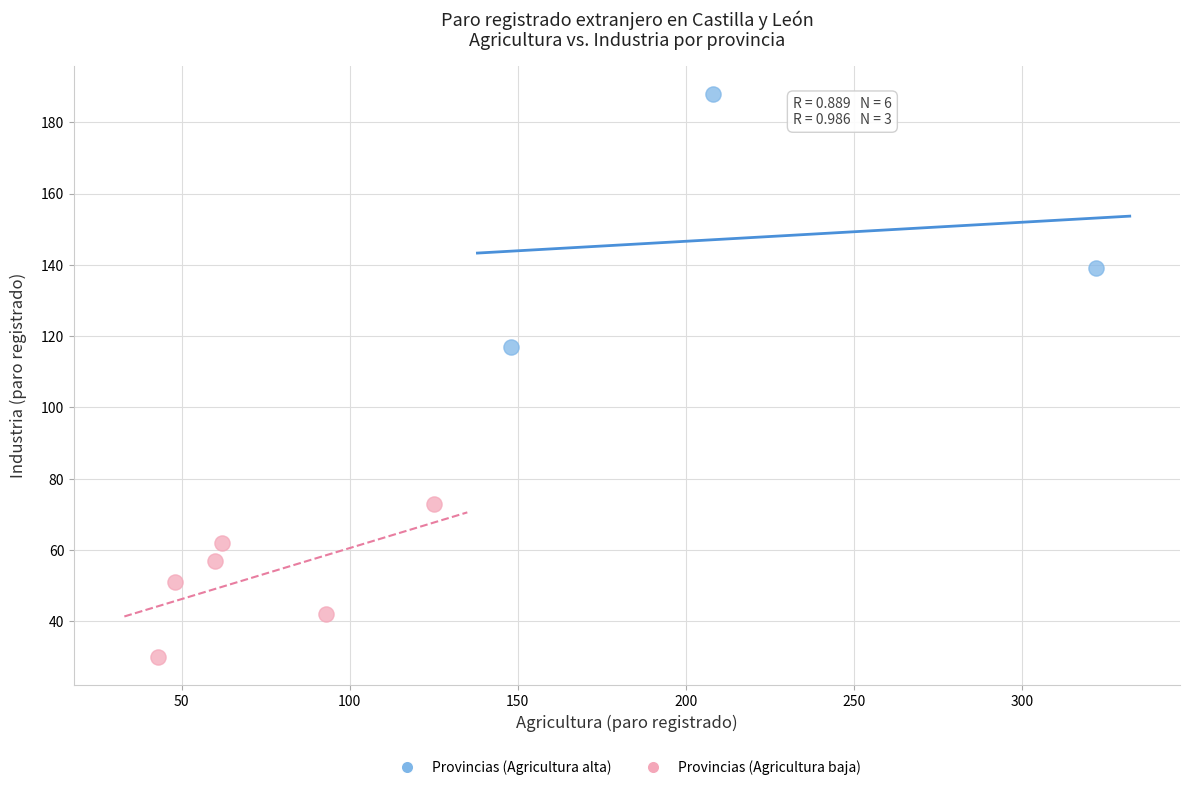

Which series reaches the minimum Y coordinate?

Provincias (Agricultura baja)